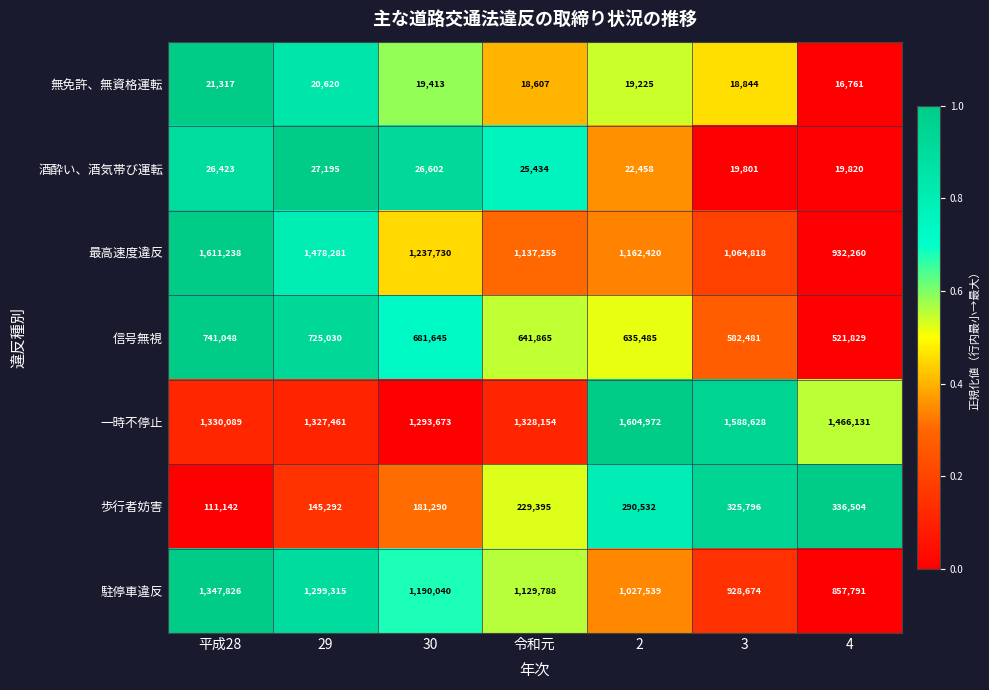

The 歩行者妨害 series shows 26922 at 平成28. True or false?

False